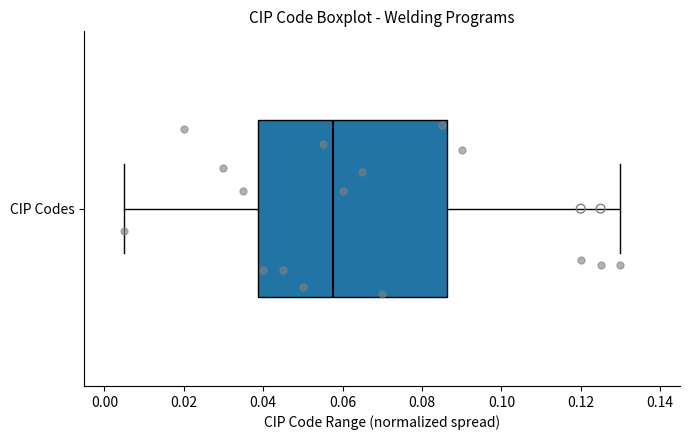

Where is the left edge of the box for CIP Codes on the x-axis? The values are not printed on the chart, so give them approximately, as read against the axis.

0.038